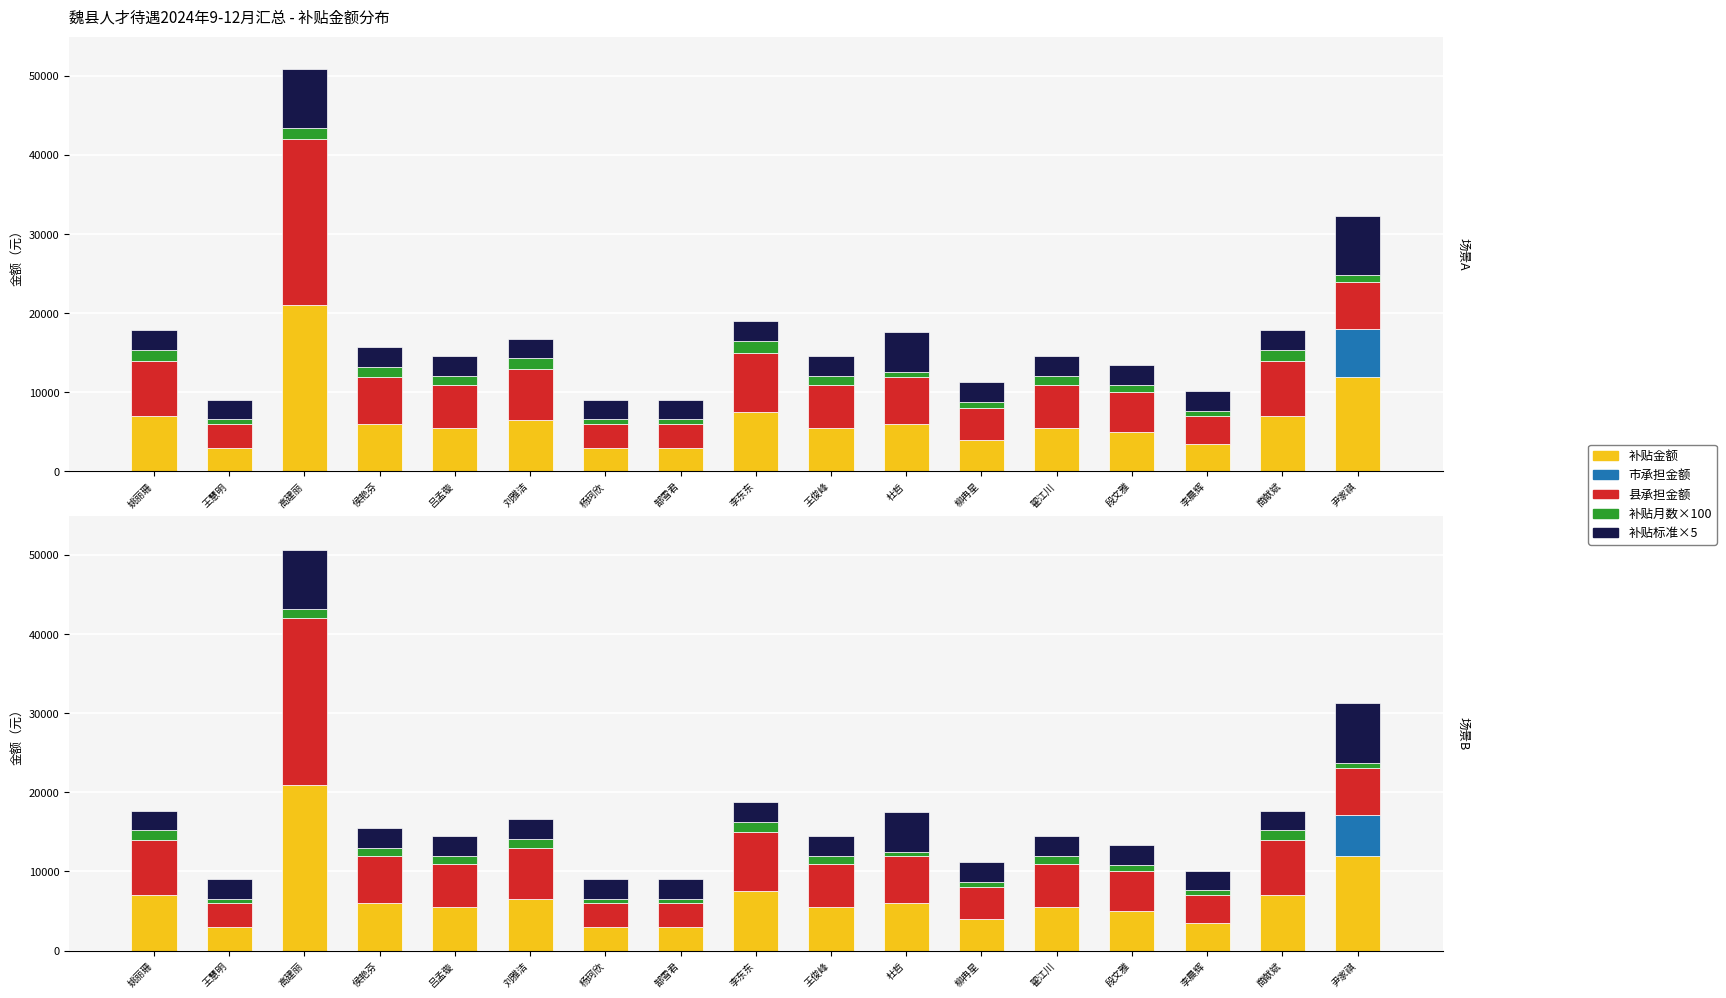

What is the difference between the highest and lowest values at 翟江川?

5500